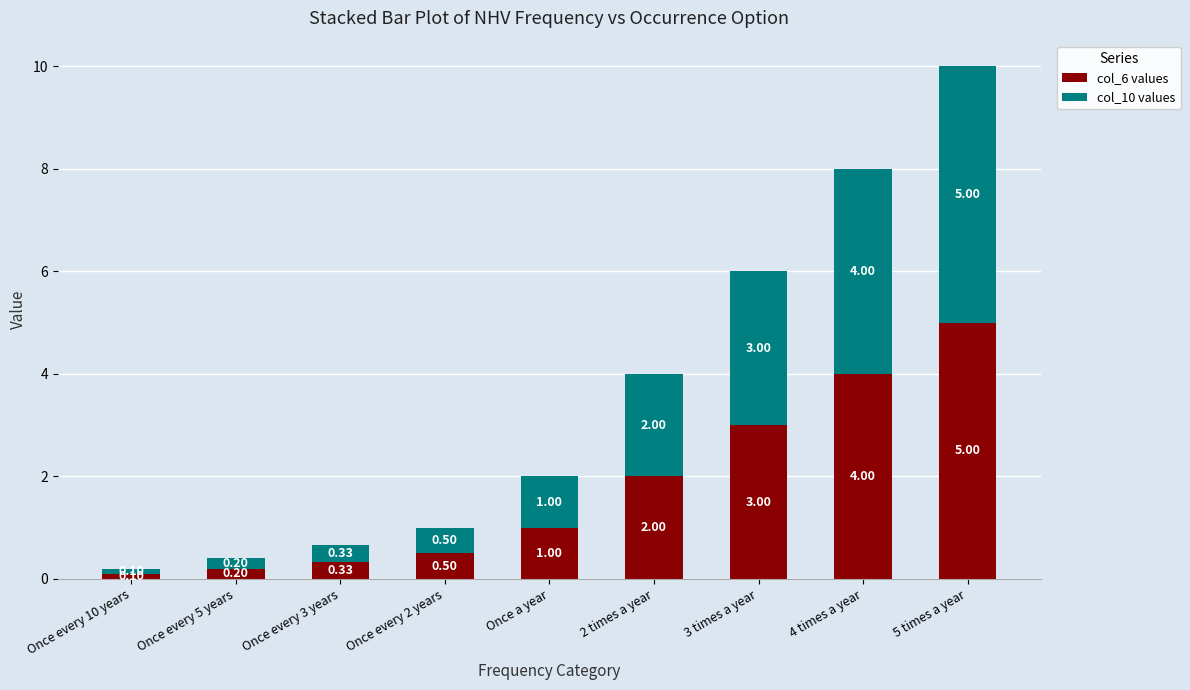

What are all the series names shown in the legend?

col_6 values, col_10 values